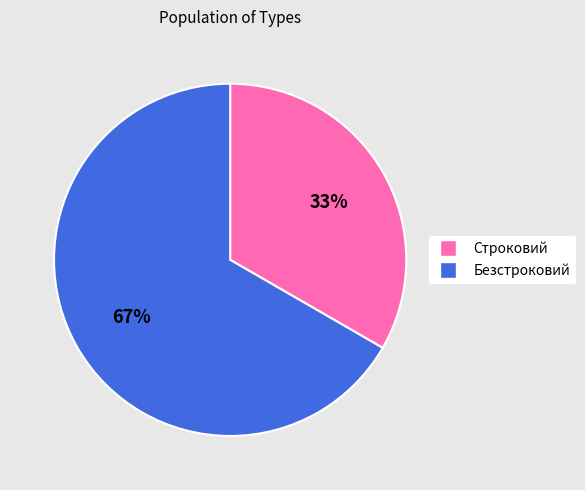

To the nearest percent, what is the combined percentage of Строковий and Безстроковий?

100%